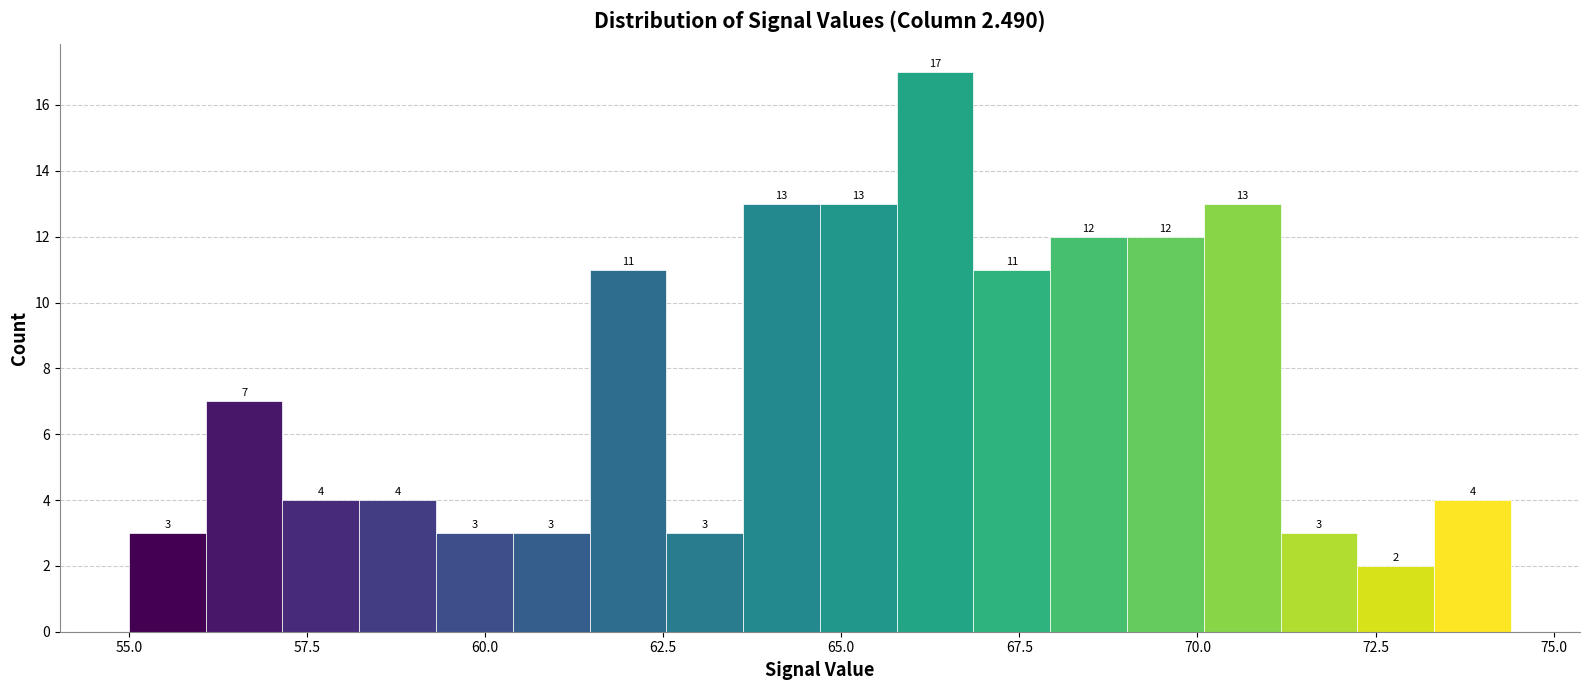

Around what value on the x-axis is the tallest bar? Give the approximate position of its centre, as read against the axis.

66.5